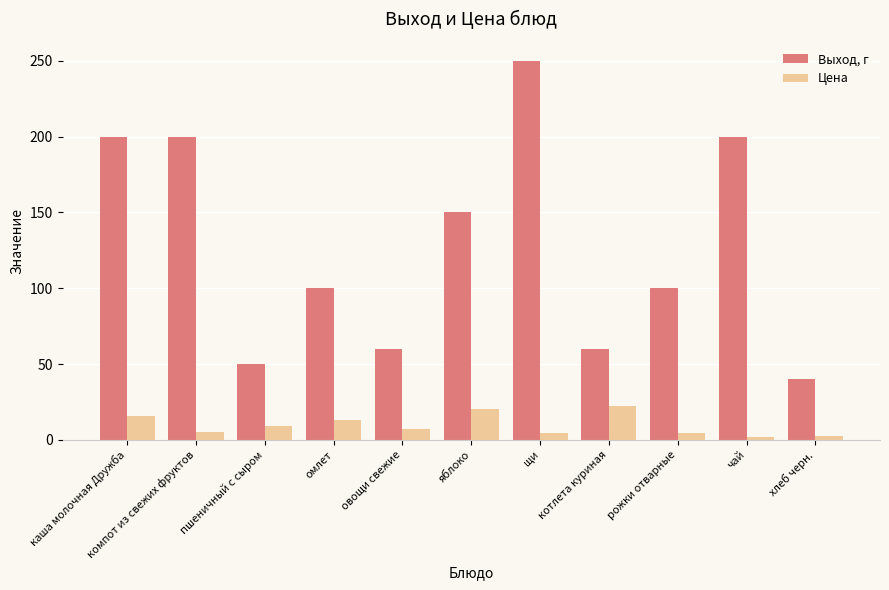

At which label does Выход, г first exceed 100?

каша молочная Дружба